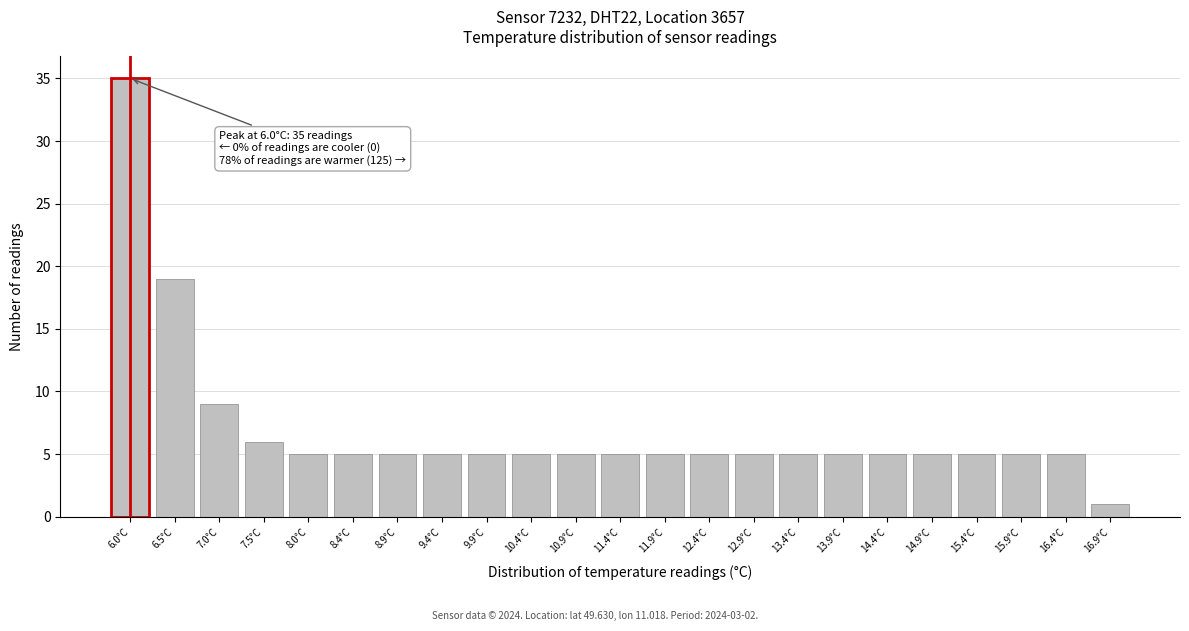

Reading left to right, list all the values displayed in this chart.

35	19	9	6	5	5	5	5	5	5	5	5	5	5	5	5	5	5	5	5	5	5	1